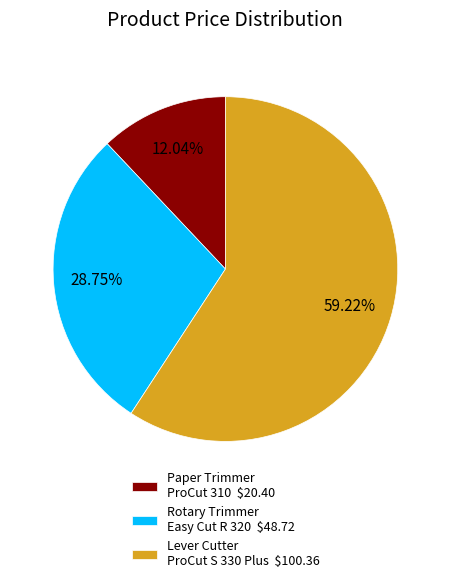

How many segments does this pie chart have?

3